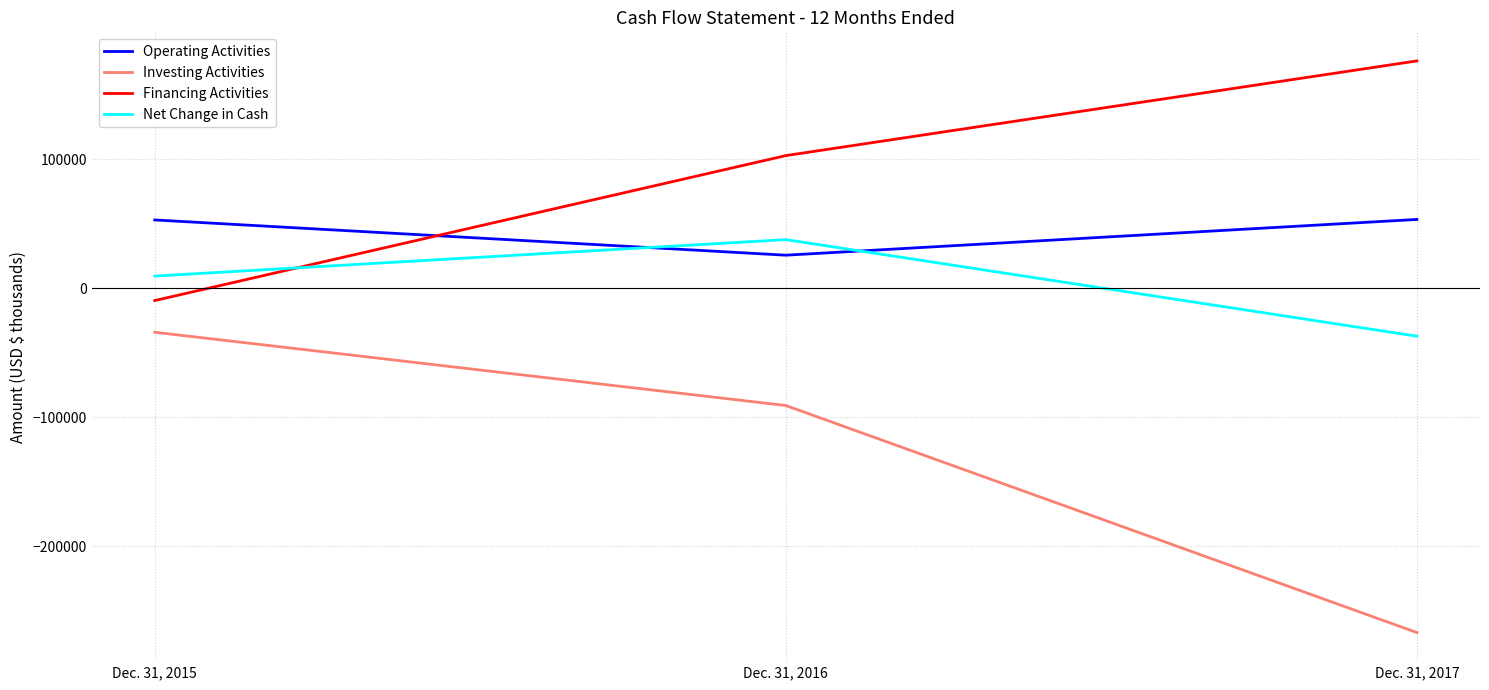

What is the spread (max minus min) of values at Dec. 31, 2016?

193875